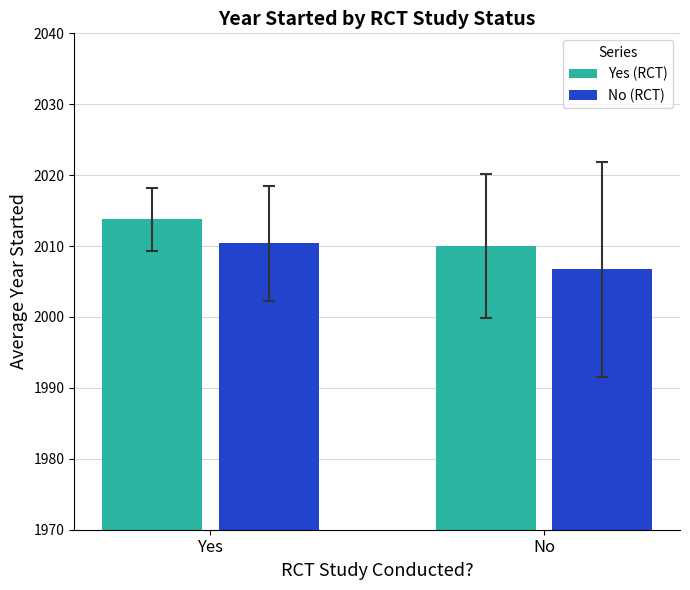

What is the value of the Yes (RCT) bar at the 1st from the left?

2013.8